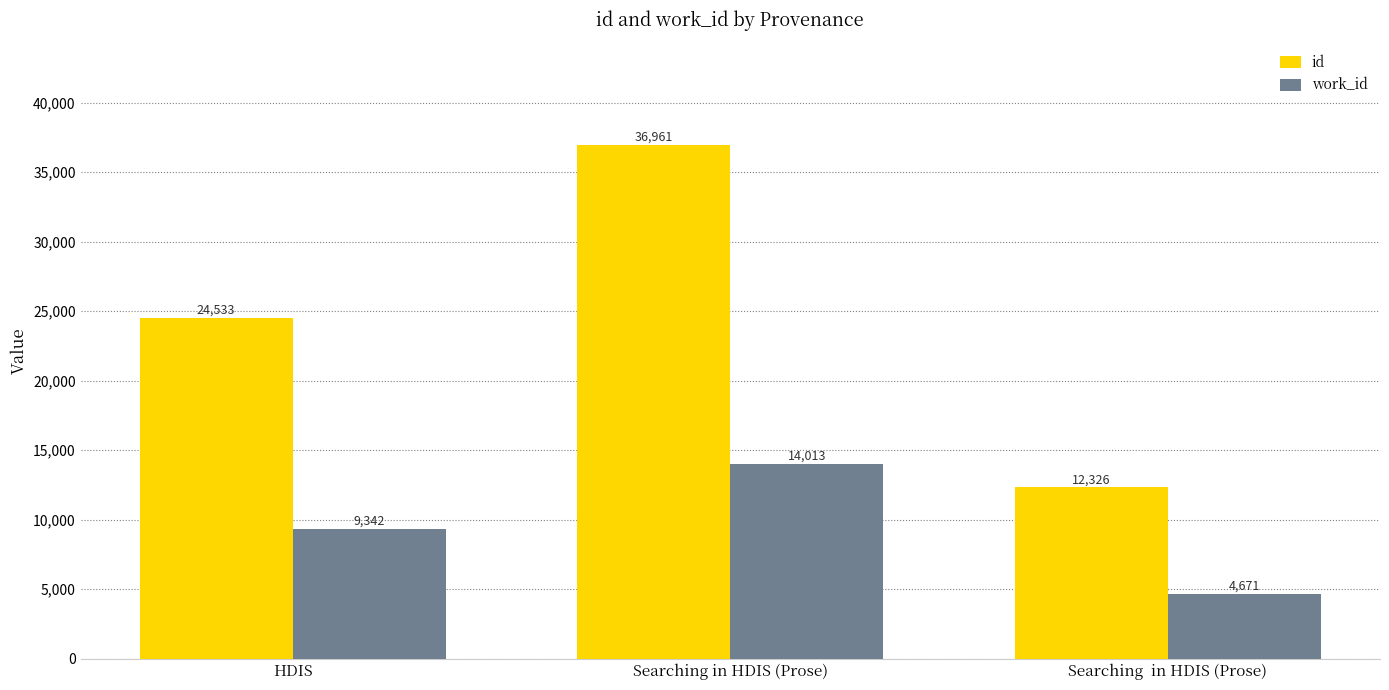

Reading left to right, transcribe all the data shown in this chart.

id: HDIS=24533	Searching in HDIS (Prose)=36961	Searching  in HDIS (Prose)=12326
work_id: HDIS=9342	Searching in HDIS (Prose)=14013	Searching  in HDIS (Prose)=4671